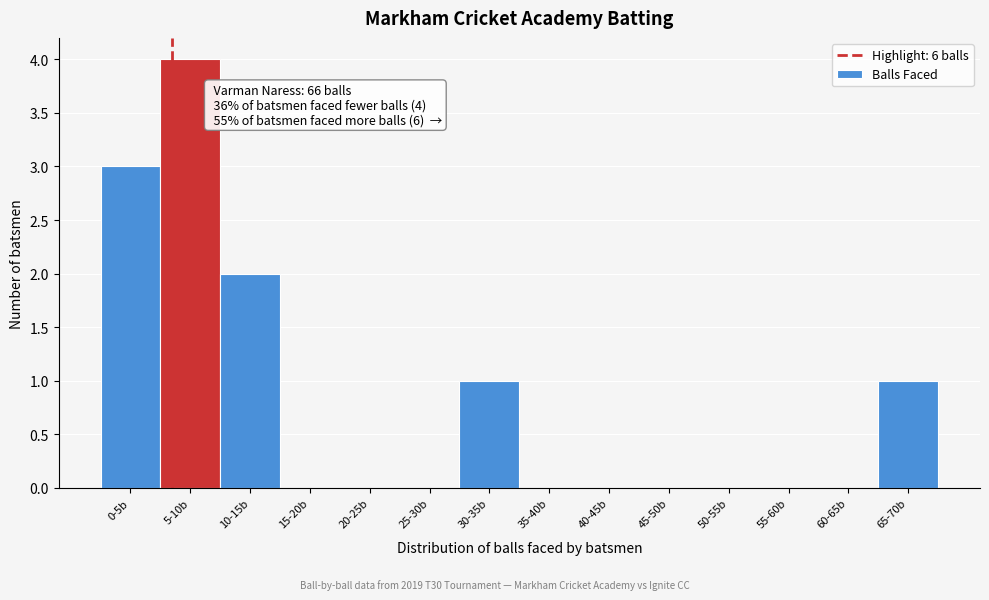

Reading left to right, what are all the values shown in this chart?

0-5b=3	5-10b=4	10-15b=2	15-20b=0	20-25b=0	25-30b=0	30-35b=1	35-40b=0	40-45b=0	45-50b=0	50-55b=0	55-60b=0	60-65b=0	65-70b=1